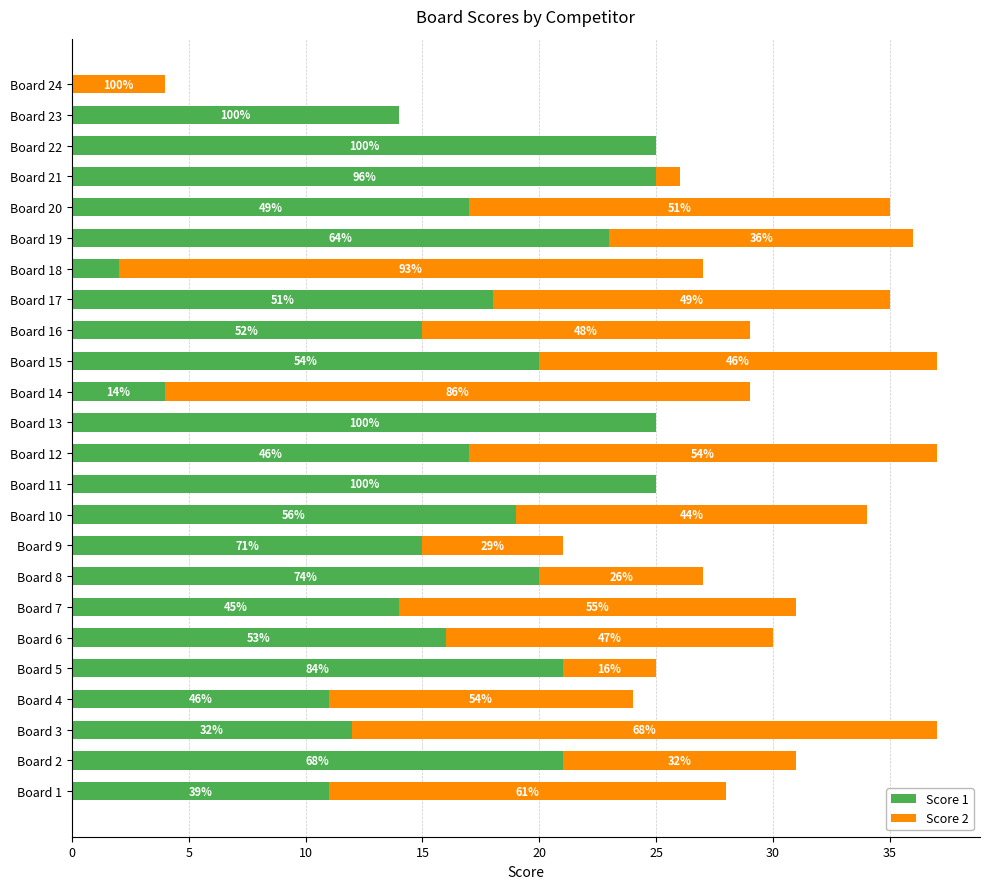

What are all the series names shown in the legend?

Score 1, Score 2